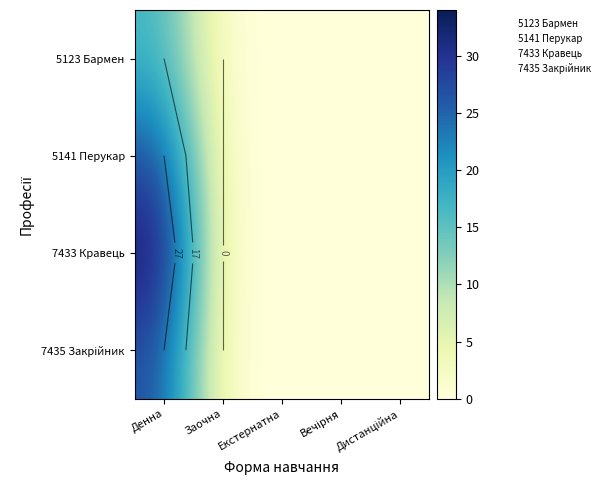

True or false: 5123 Бармен has a value of 7 at Вечірня.

False